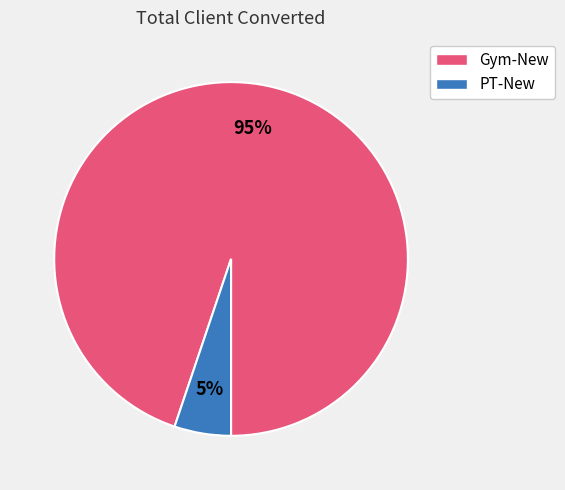

Is it true that PT-New is 1% of the pie?

False